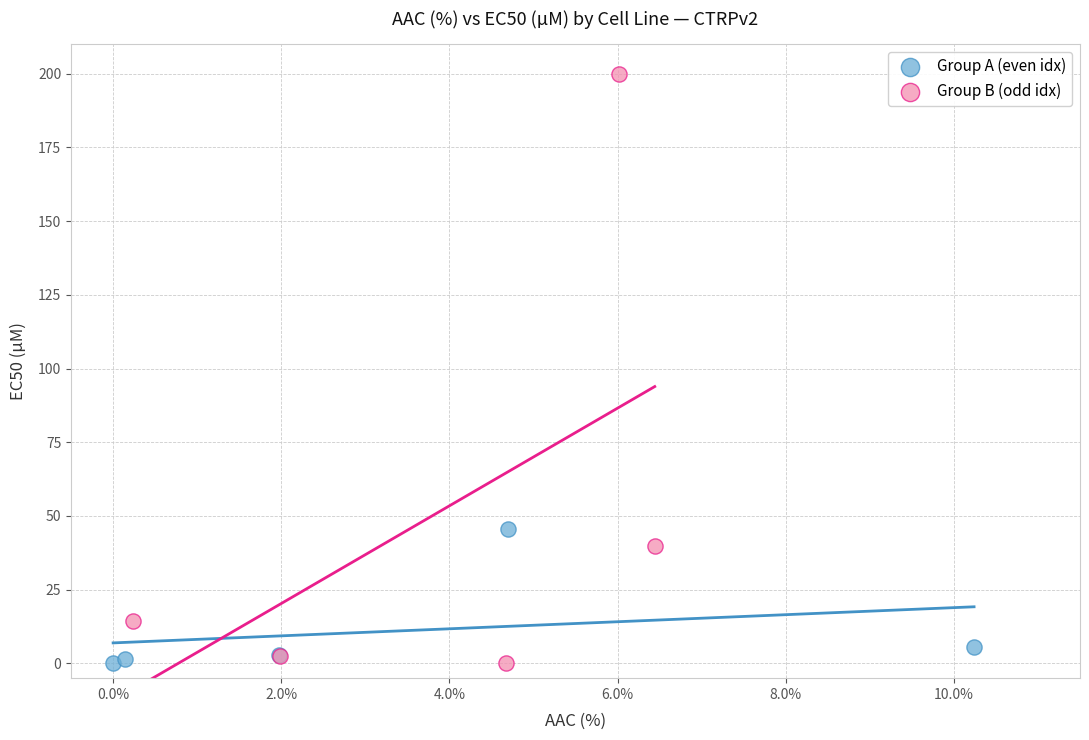

What are all the series names shown in the legend?

Group A (even idx), Group B (odd idx)